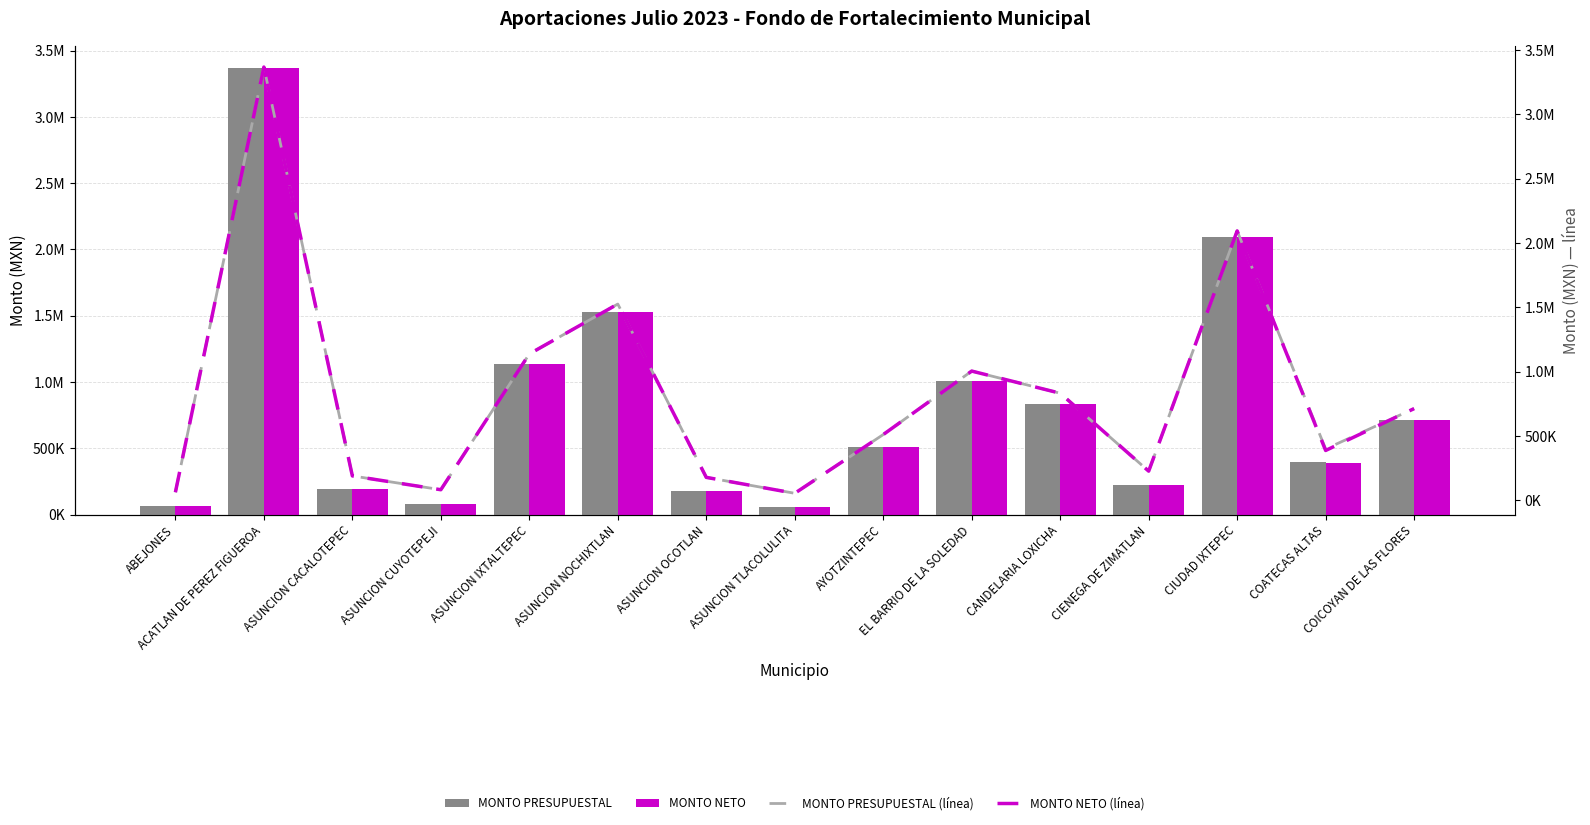

Which has a higher value, AYOTZINTEPEC or ASUNCION IXTALTEPEC?

ASUNCION IXTALTEPEC